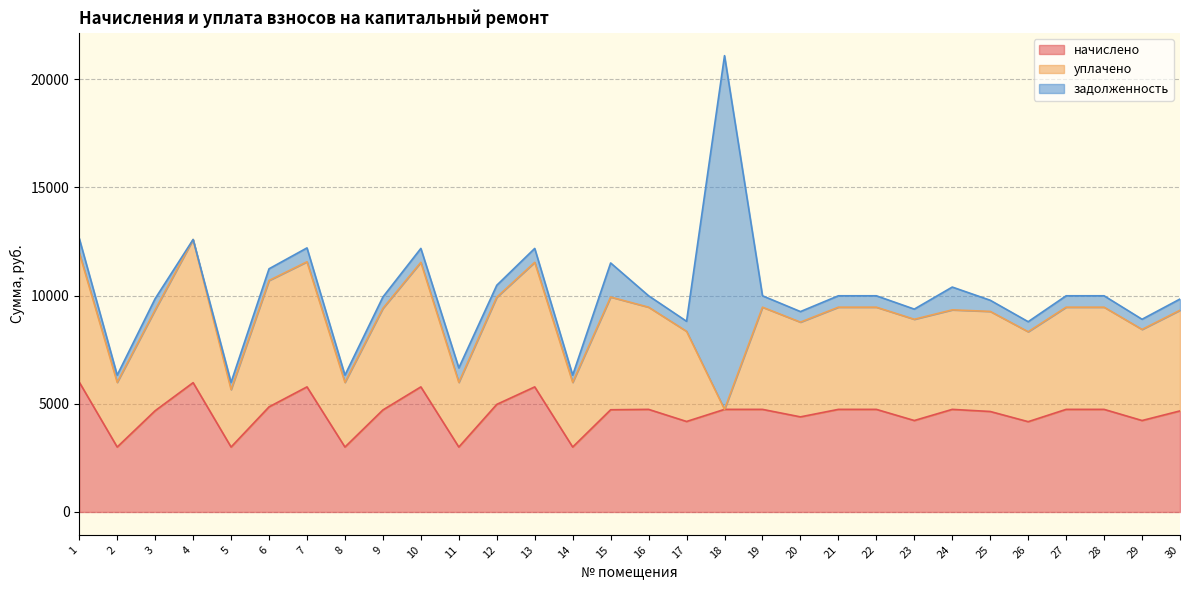

At which label does задолженность first exceed 527?

1